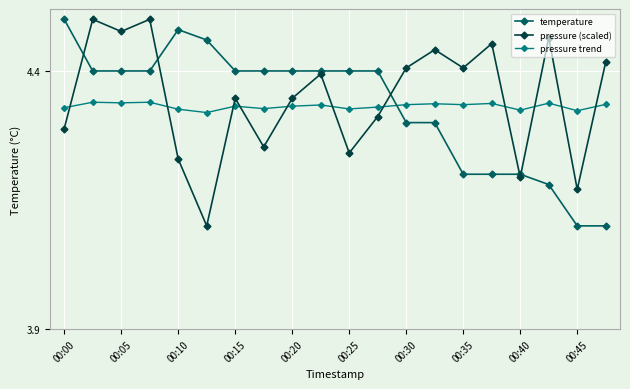

At how many categories does at least one series exceed 4?

20